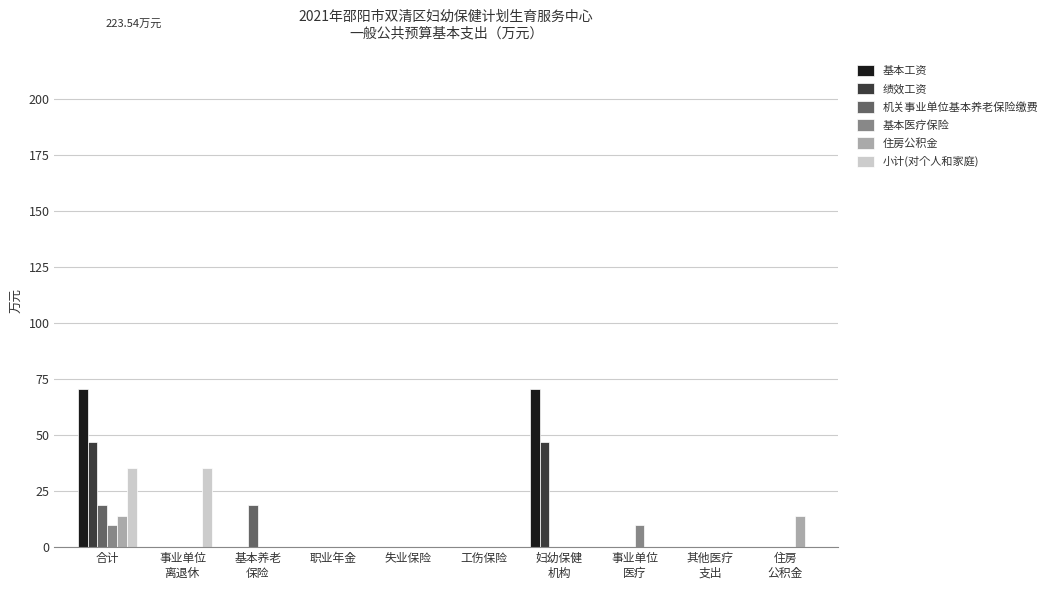

Between 失业保险 and 住房
公积金, which series saw the biggest shift?

住房公积金